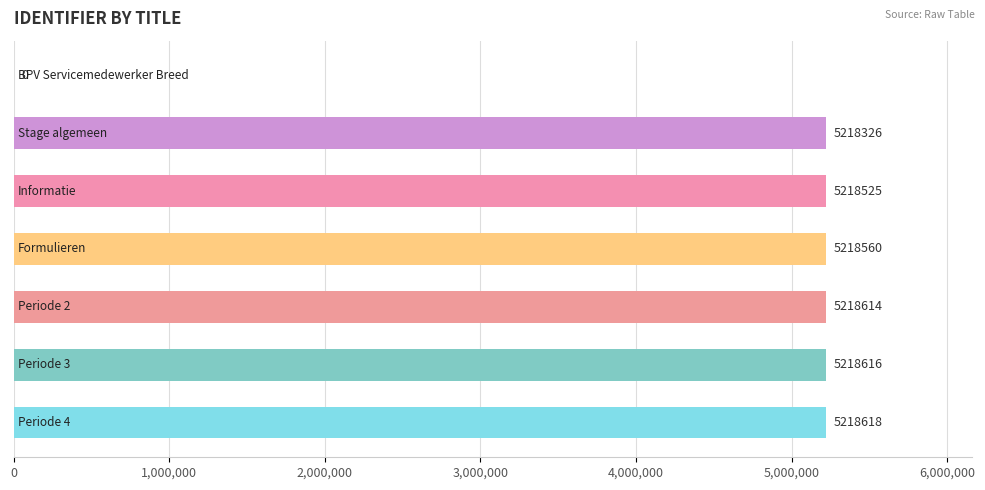

How many categories are shown in the chart?

7